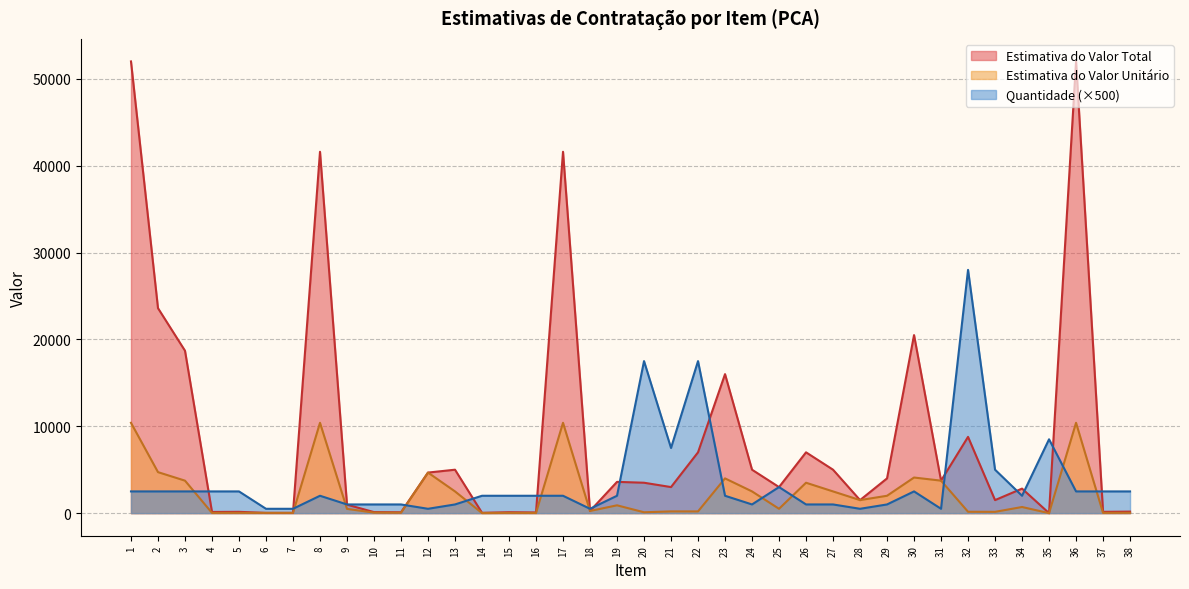

Rank the categories by Estimativa do Valor Total value from lowest to highest.

35, 6, 7, 14, 16, 11, 15, 10, 4, 5, 37, 38, 18, 9, 28, 33, 34, 21, 25, 20, 19, 31, 29, 12, 13, 24, 27, 22, 26, 32, 23, 3, 30, 2, 8, 17, 1, 36